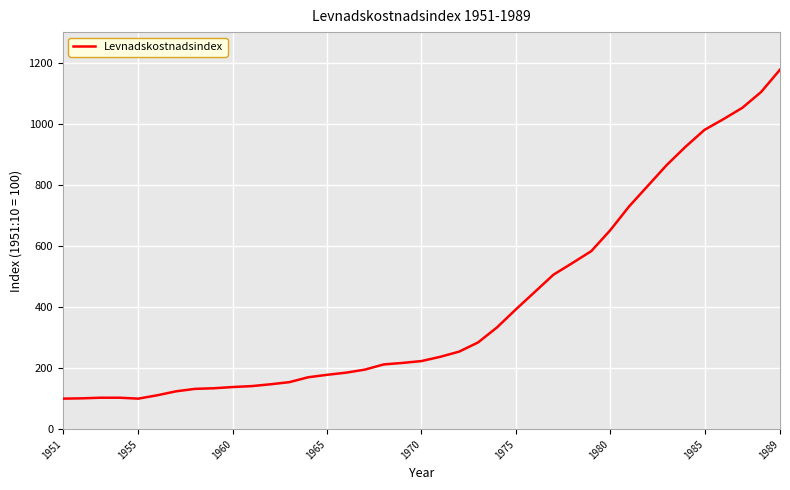

Count the number of data series in this chart.

1